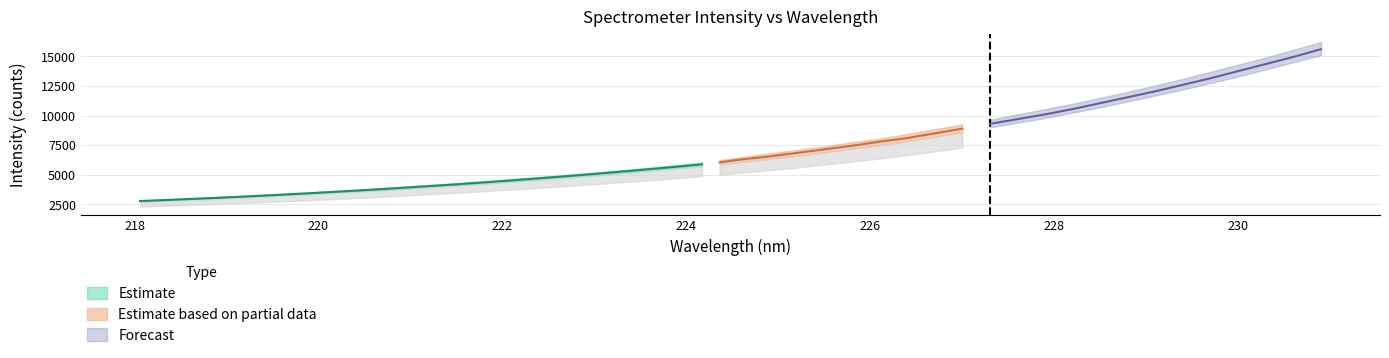

True or false: Upper Band has more than 2 points higher than both neighbors.

False